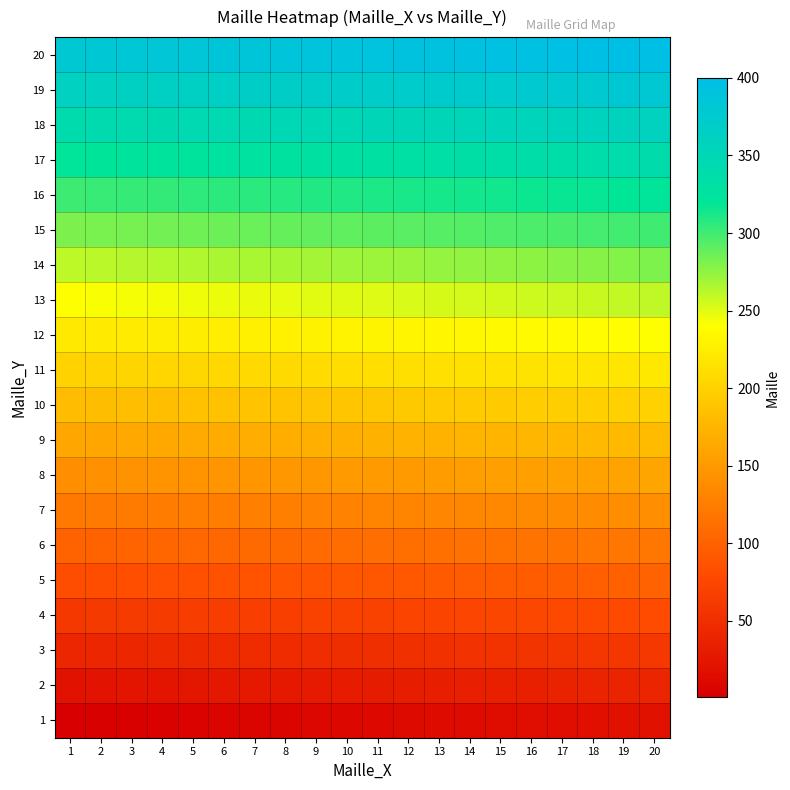

Between 2 and 1, which is larger?

2